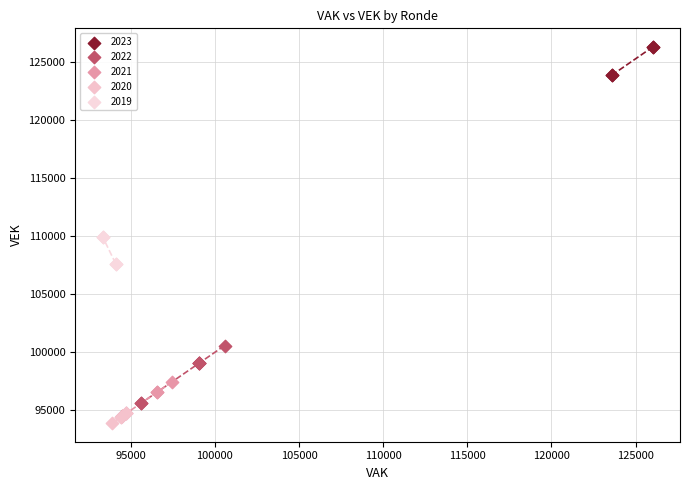

What are all the series names shown in the legend?

2023, 2022, 2021, 2020, 2019